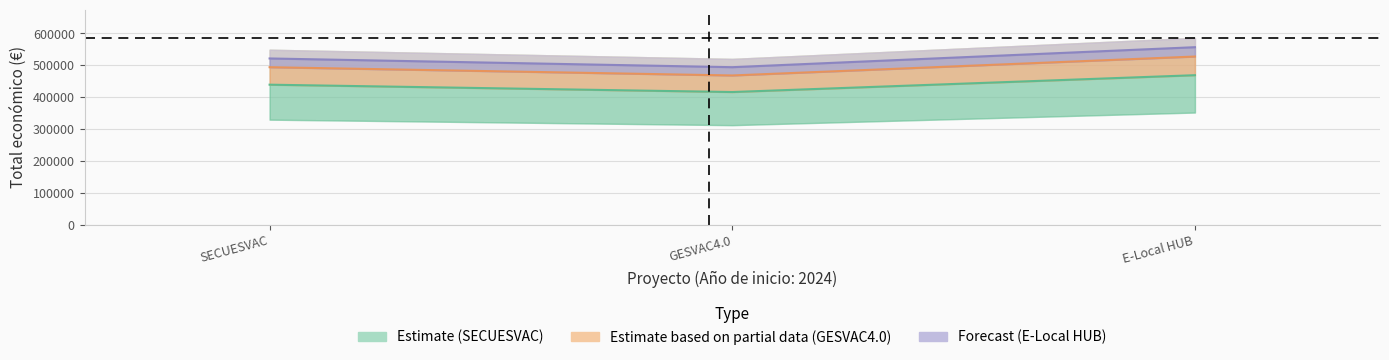

The Total económico series shows 365396 at SECUESVAC. True or false?

False